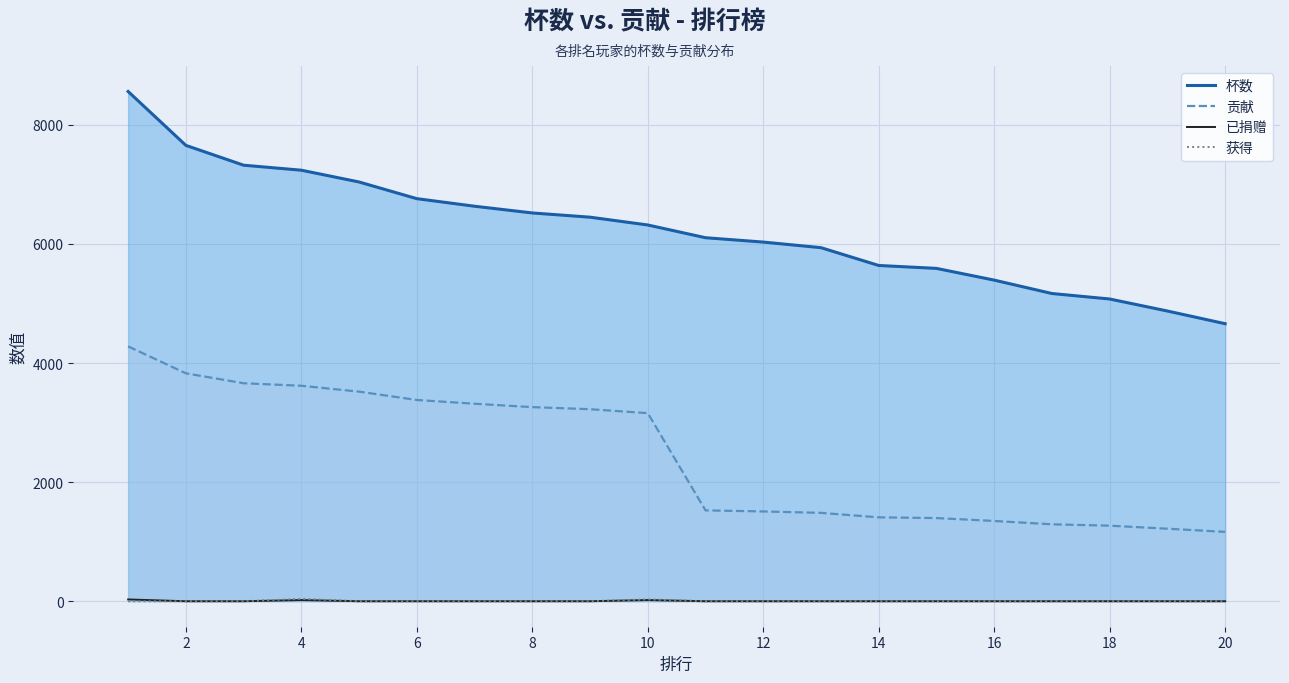

True or false: 获得 and 贡献 cross at least once.

False